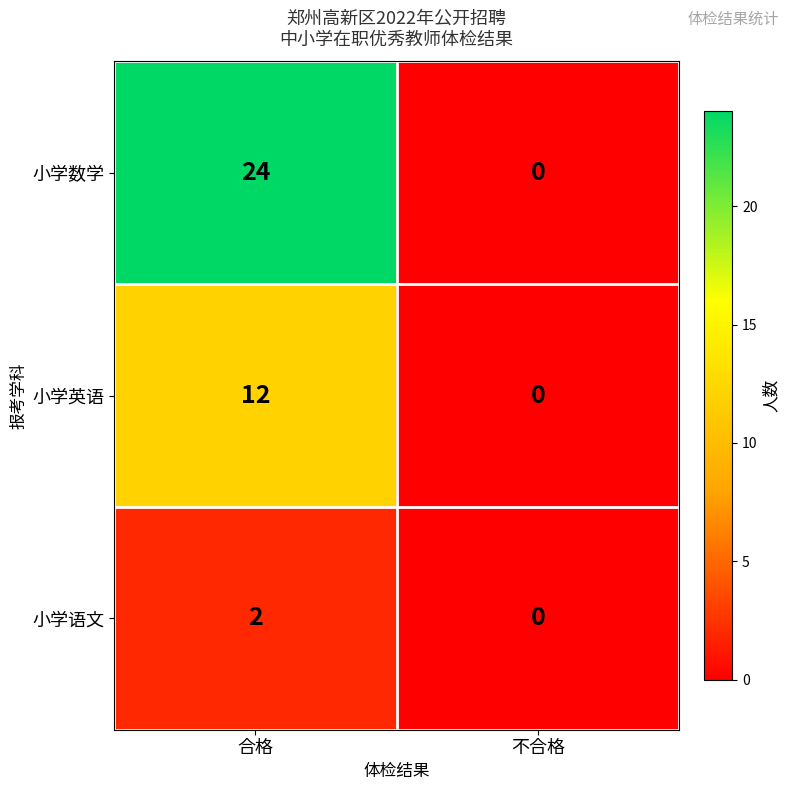

At how many categories does at least one series exceed 1?

1